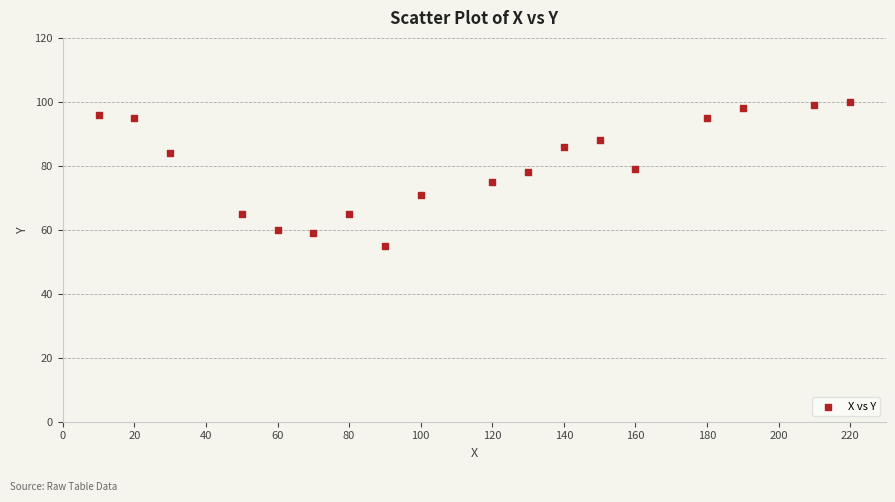

What is the range of Y values (max minus min)?

45